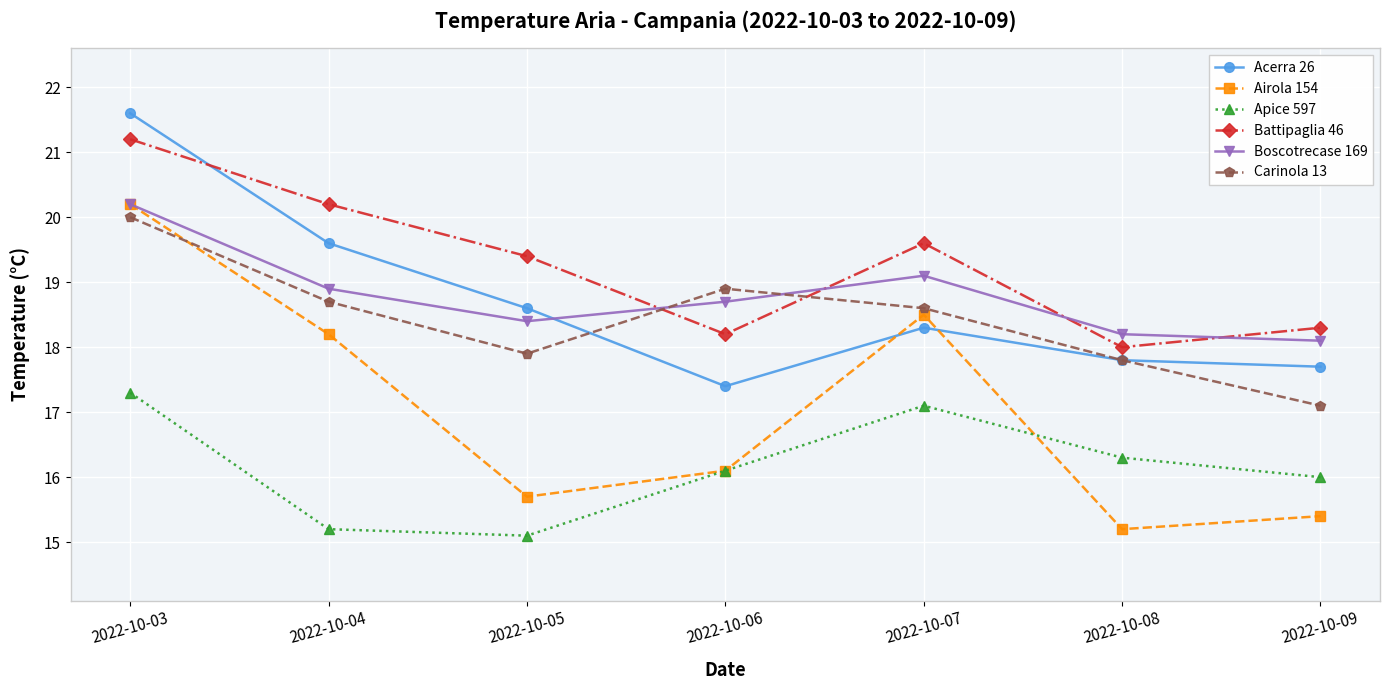

Reading left to right, list all the values displayed in this chart.

Acerra 26: 21.6	19.6	18.6	17.4	18.3	17.8	17.7
Airola 154: 20.2	18.2	15.7	16.1	18.5	15.2	15.4
Apice 597: 17.3	15.2	15.1	16.1	17.1	16.3	16.0
Battipaglia 46: 21.2	20.2	19.4	18.2	19.6	18.0	18.3
Boscotrecase 169: 20.2	18.9	18.4	18.7	19.1	18.2	18.1
Carinola 13: 20.0	18.7	17.9	18.9	18.6	17.8	17.1